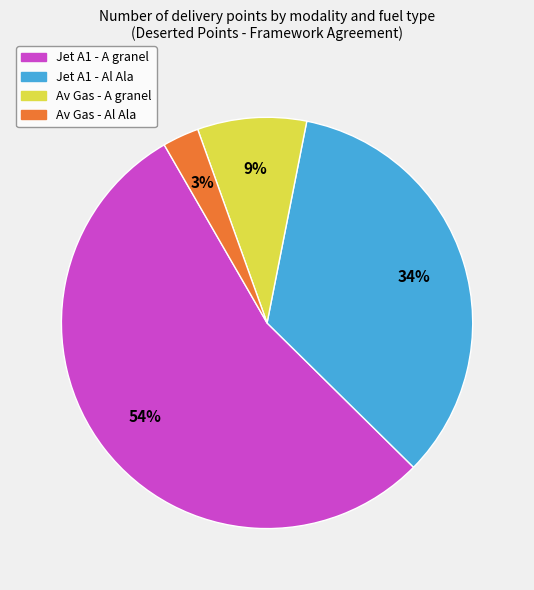

Is the sum of Av Gas - Al Ala and Av Gas - A granel greater than half?

No